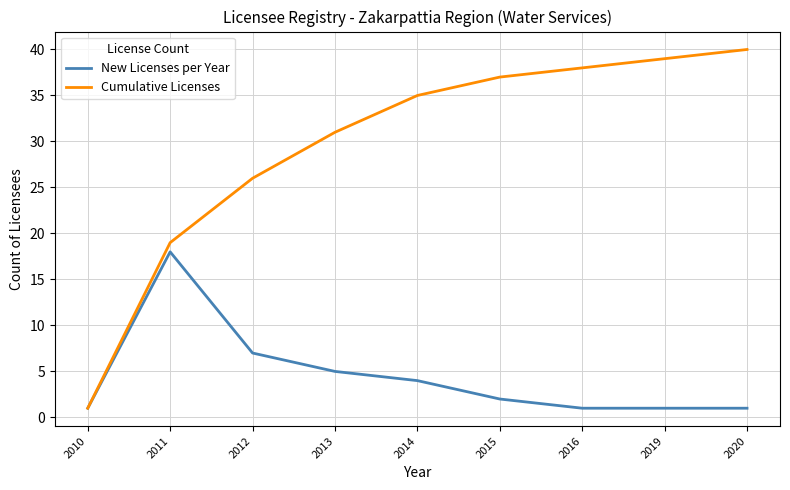

What is the smallest value displayed?

1